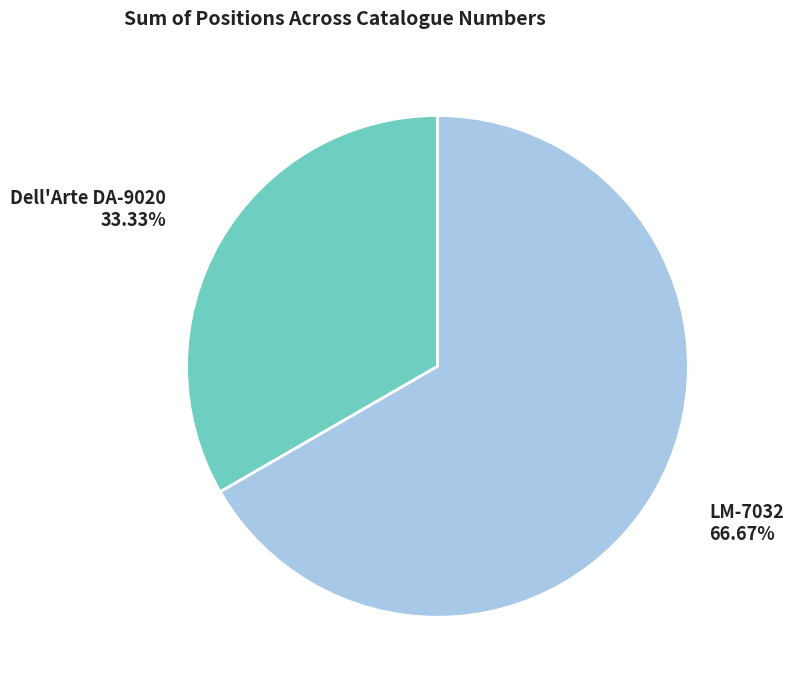

Do Dell'Arte DA-9020 and LM-7032 together represent more than half of the pie?

Yes